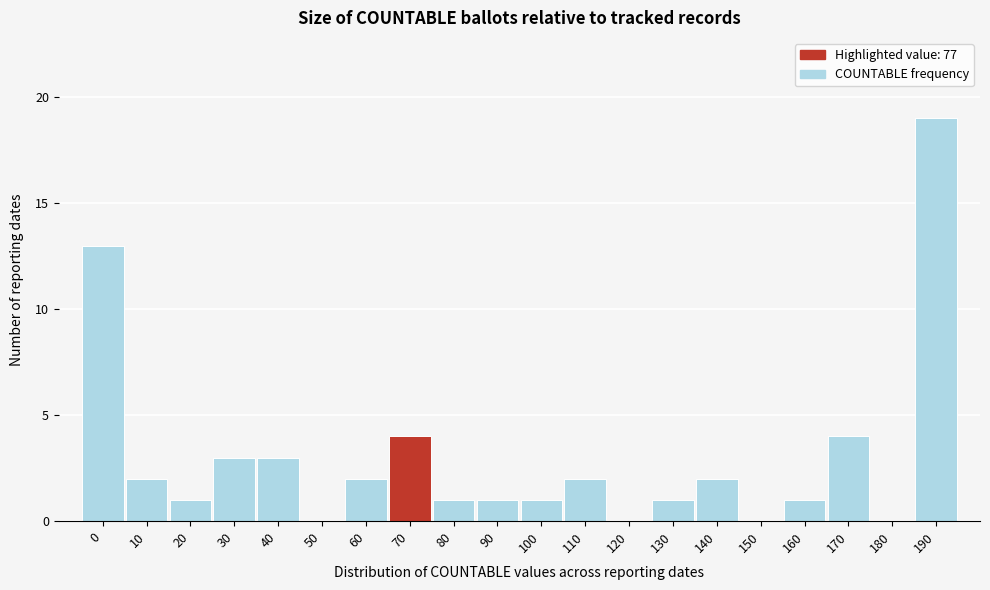

Reading left to right, list all the values displayed in this chart.

0=13	10=2	20=1	30=3	40=3	50=0	60=2	70=4	80=1	90=1	100=1	110=2	120=0	130=1	140=2	150=0	160=1	170=4	180=0	190=19